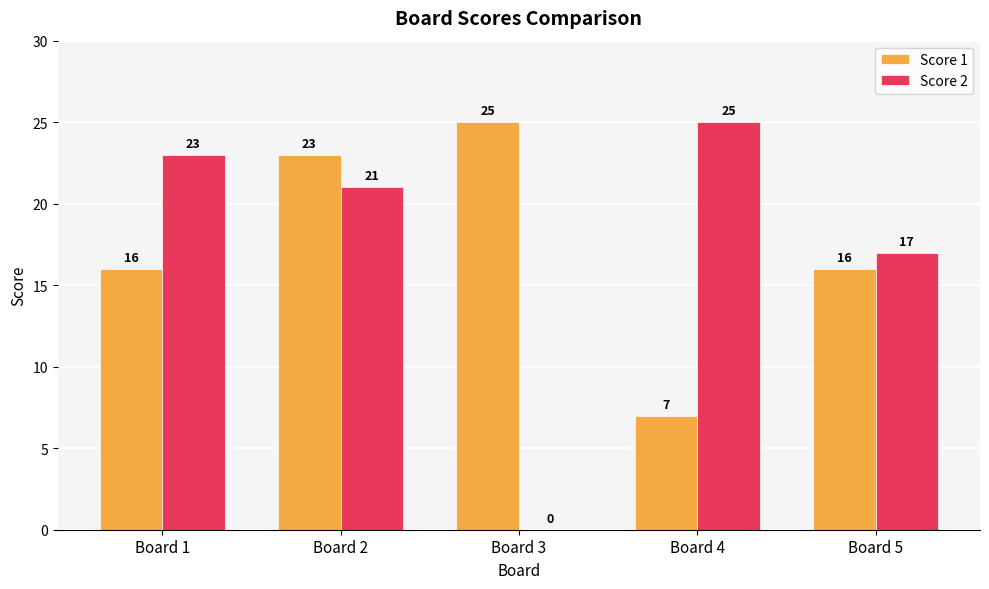

Reading left to right, transcribe all the data shown in this chart.

Score 1: Board 1=16	Board 2=23	Board 3=25	Board 4=7	Board 5=16
Score 2: Board 1=23	Board 2=21	Board 3=0	Board 4=25	Board 5=17